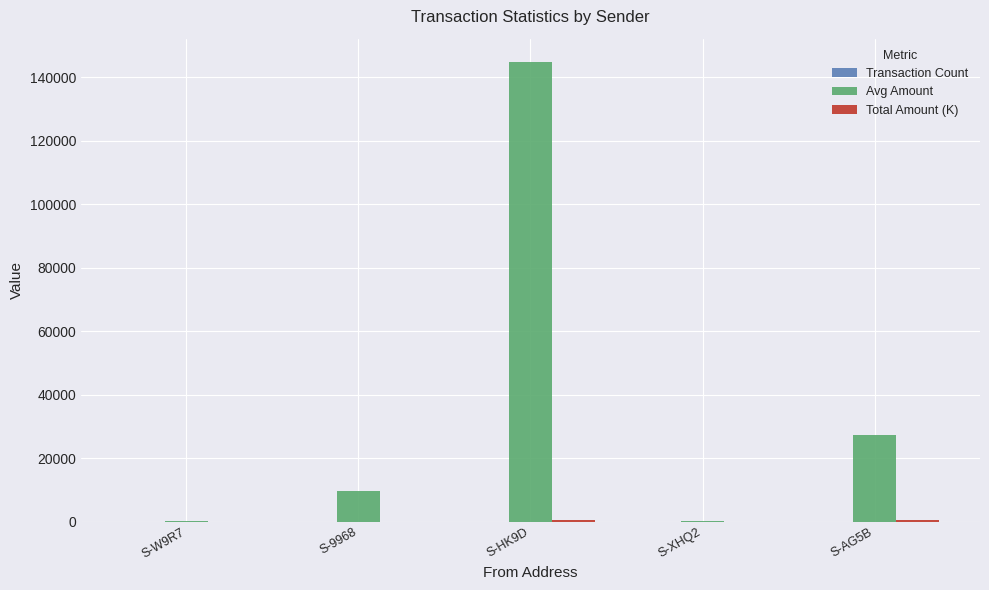

The Avg Amount series shows 9499.3 at S-9968. True or false?

True